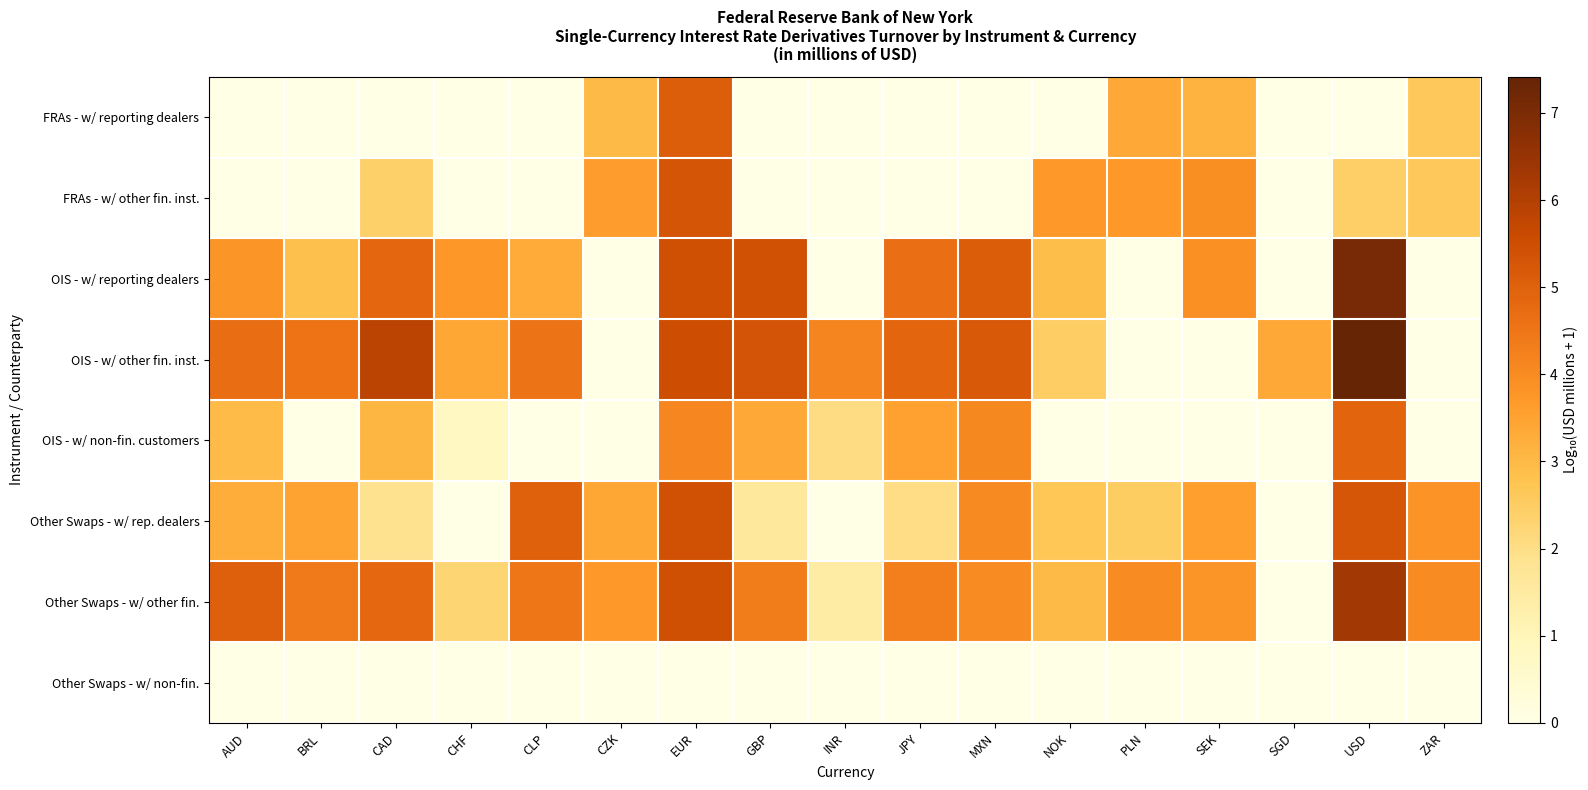

What is the maximum value shown in the chart?

7.4